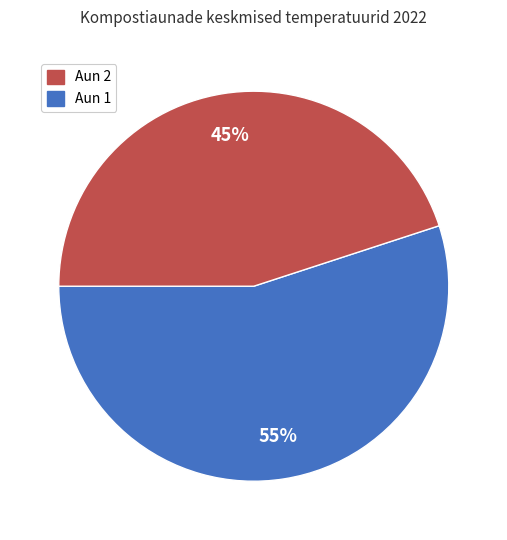

To the nearest percent, what is the difference between the largest and smallest slice percentages?

10%